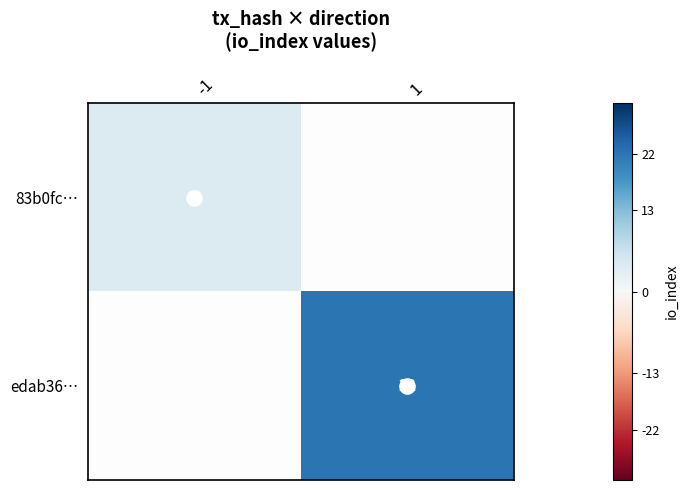

At which label does edab36… reach its minimum?

-1